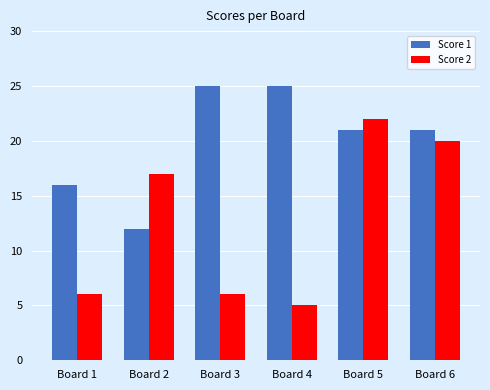

What is the difference between the Score 2 values at Board 2 and Board 4?

12